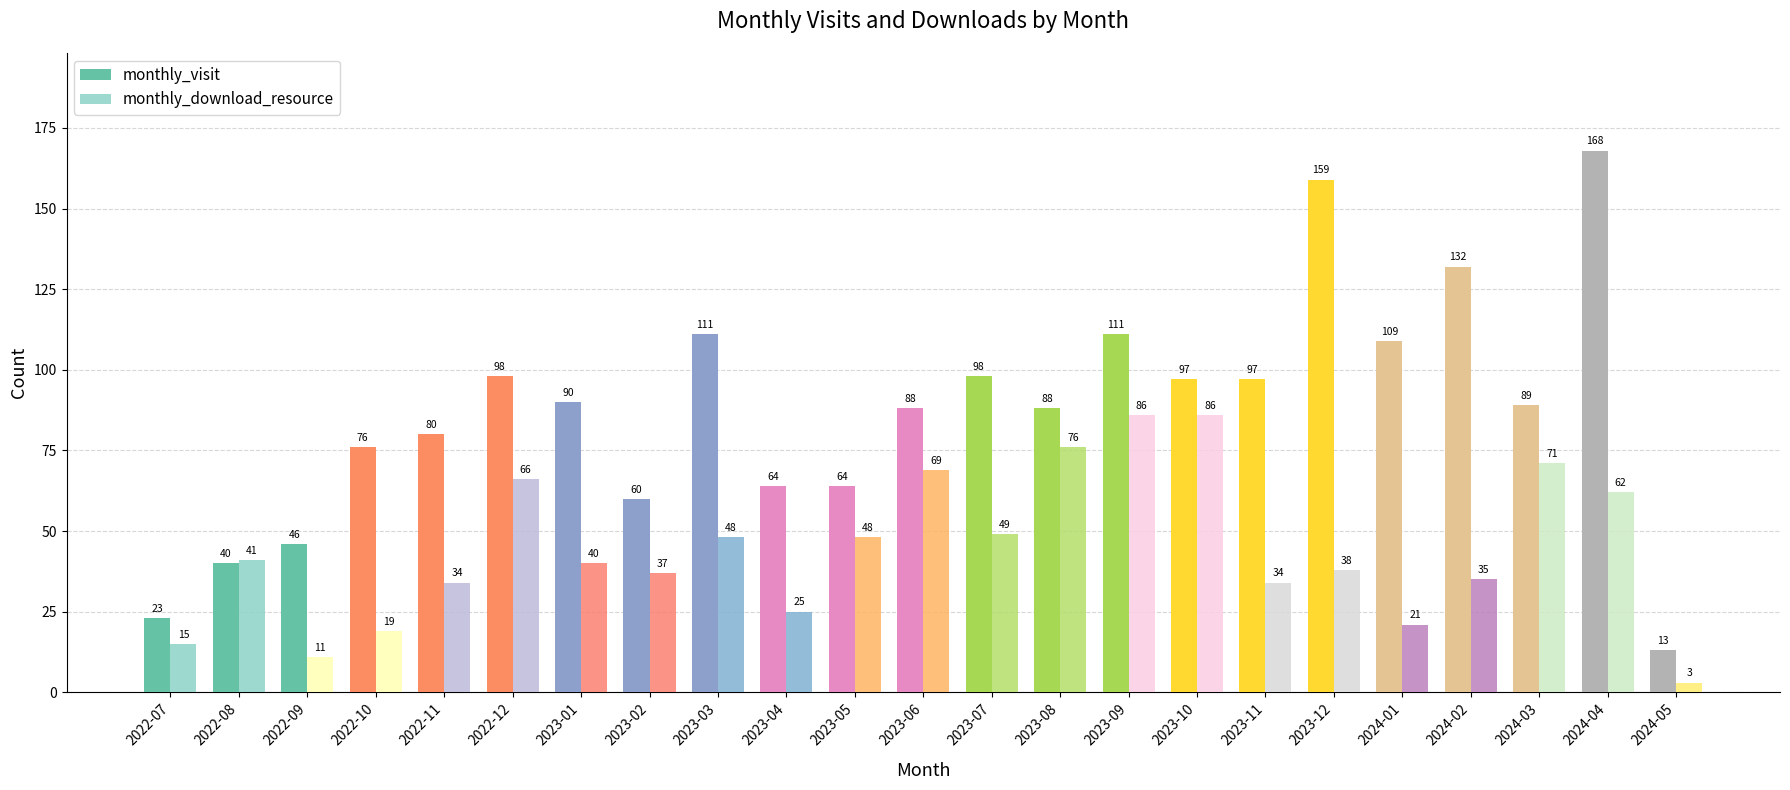

What is the greatest value displayed?

168